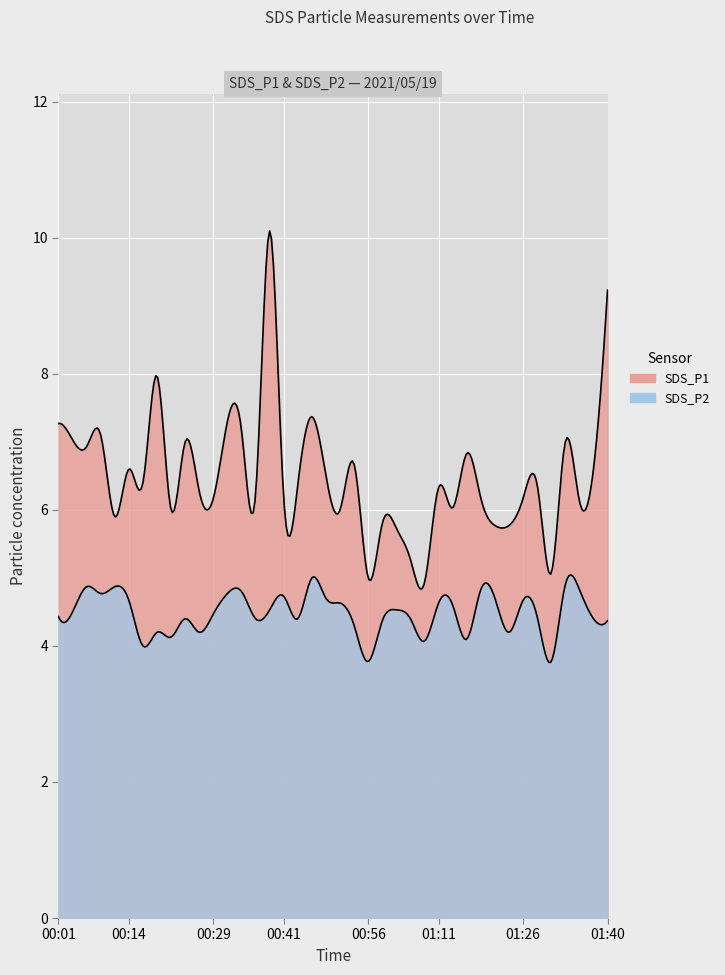

At which label does the data first exceed 6?

00:01